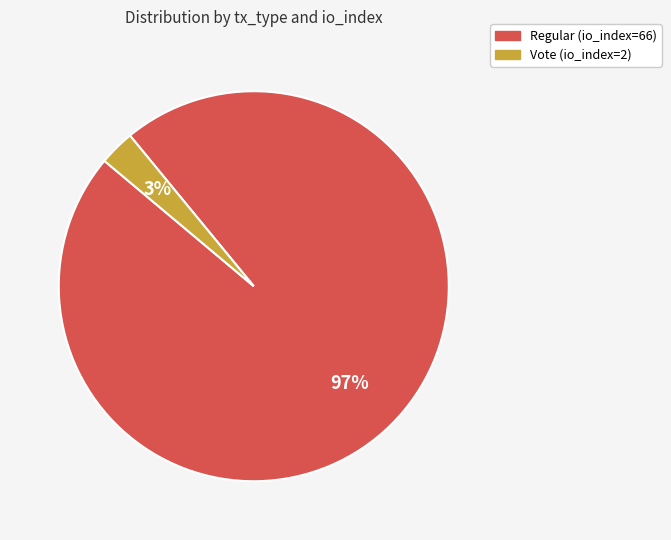

Is there a majority slice in this chart?

Yes